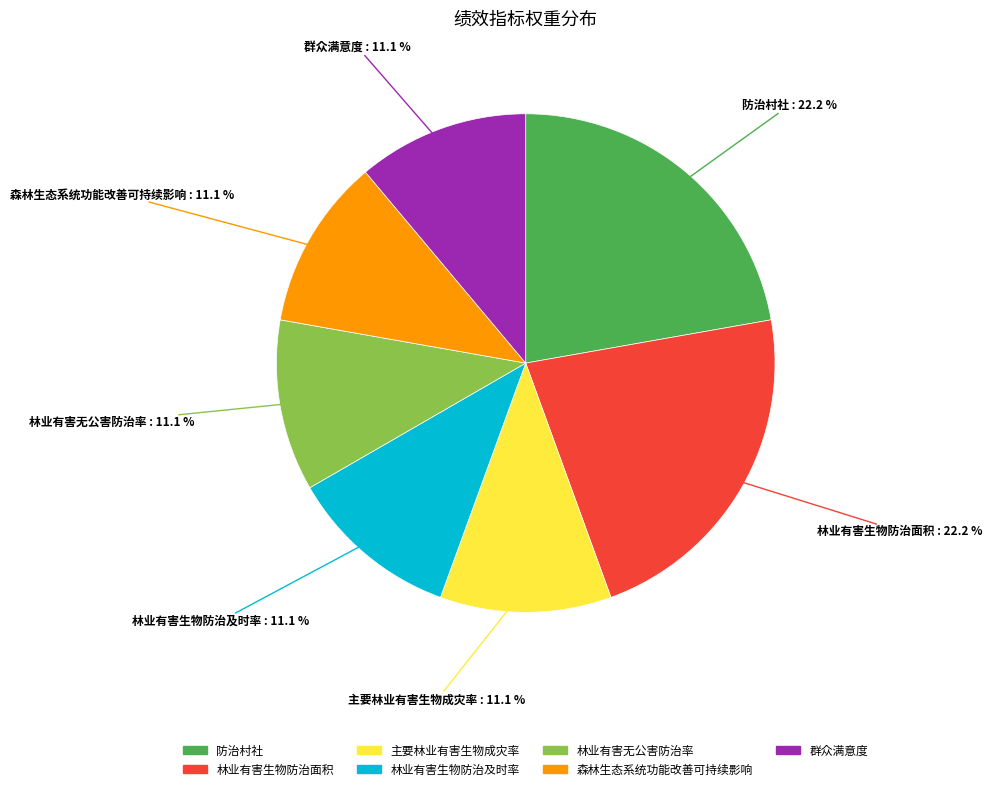

Combined, what portion of the pie is 森林生态系统功能改善可持续影响 and 林业有害生物防治及时率?

22.2%